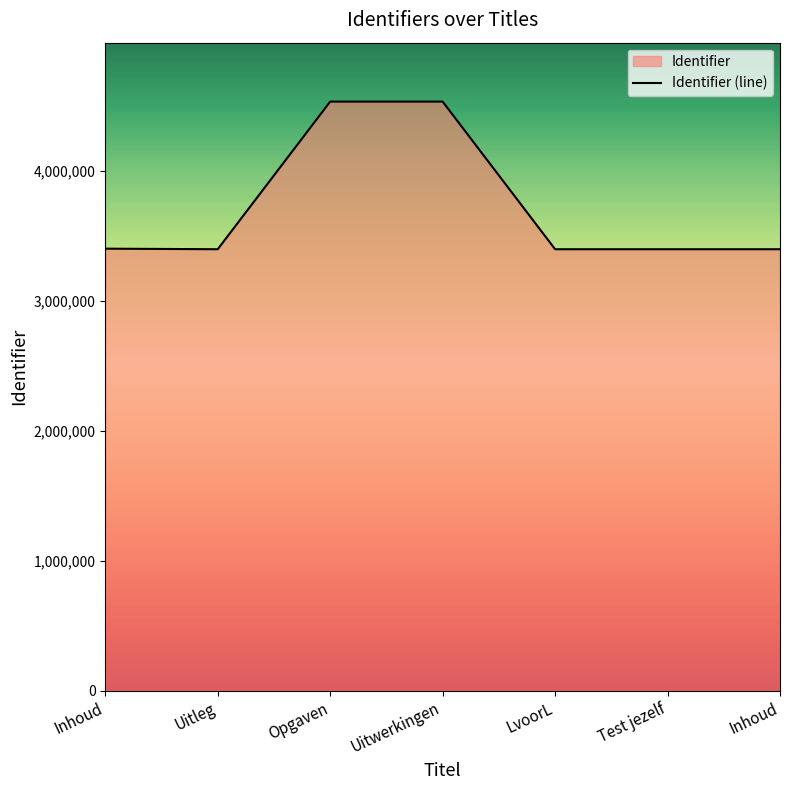

What is the average value?

3725342